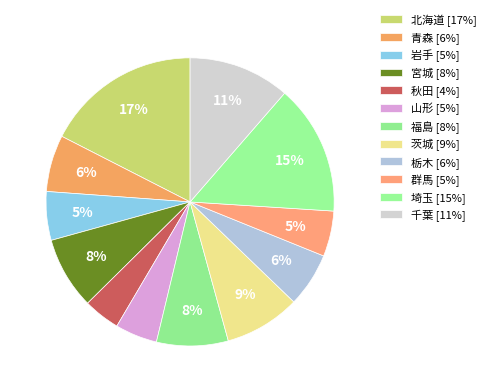

How many slices are in this pie chart?

12